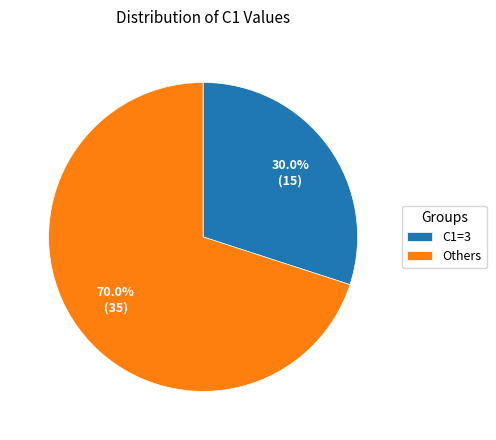

What portion of the pie excludes C1=3?

70.0%